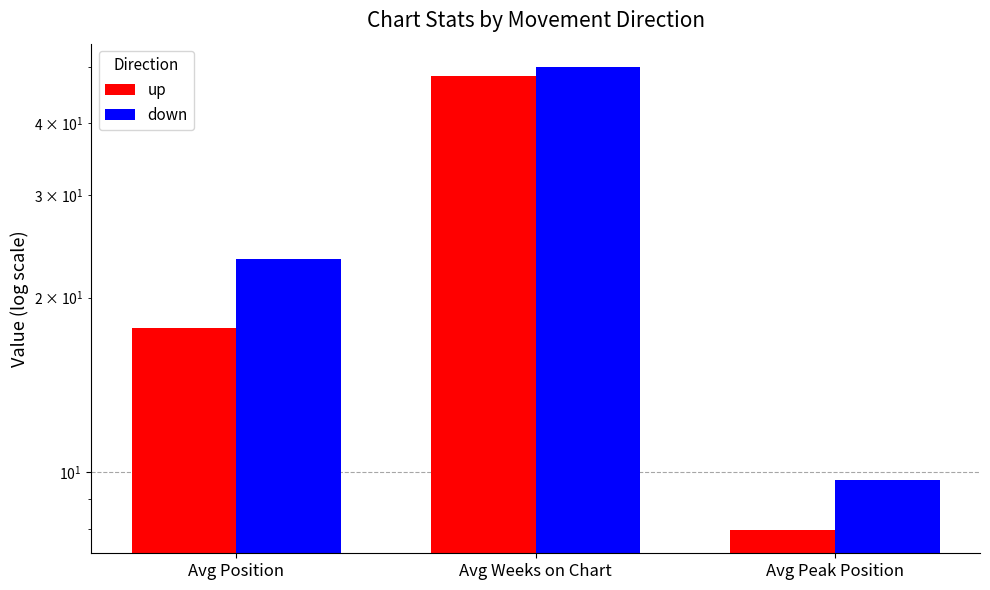

Count the number of categories in the chart.

3